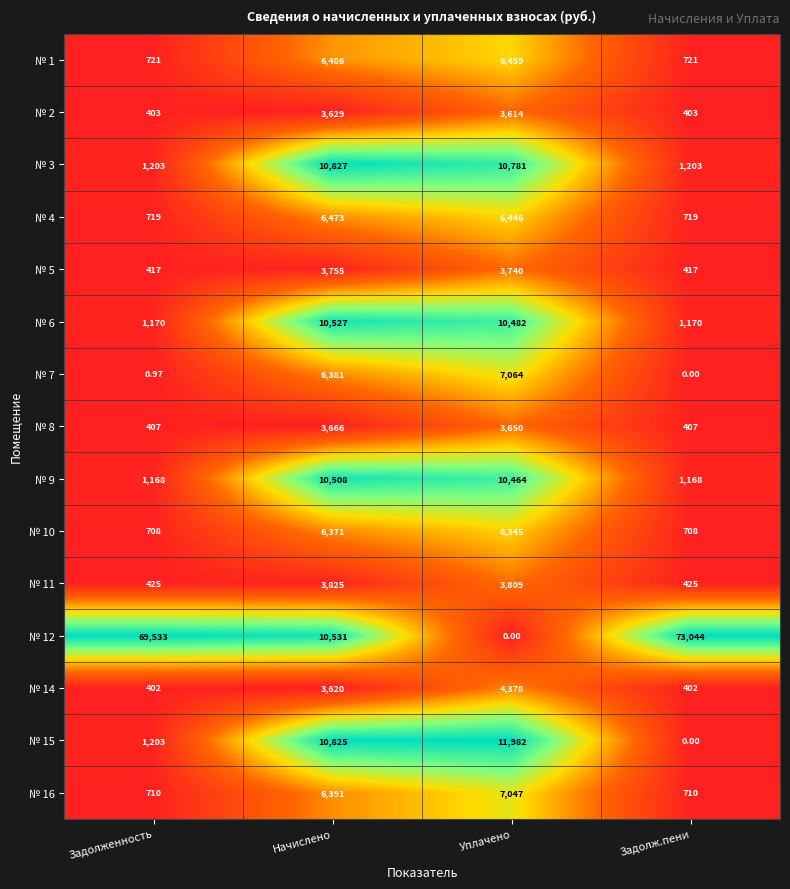

At which category is the sum across all series the highest?

Начислено